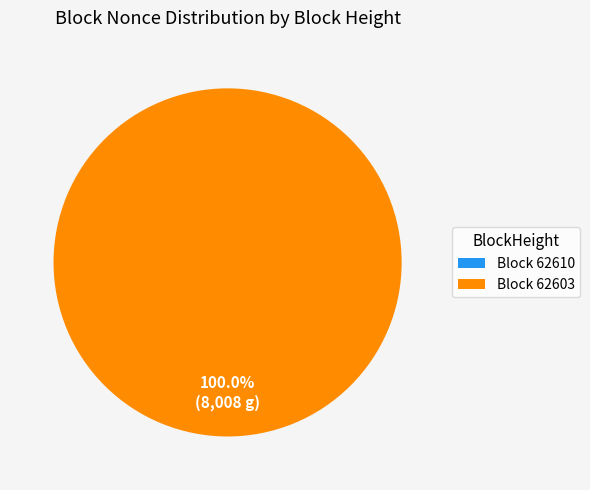

Rank the categories by value from lowest to highest.

62610, 62603